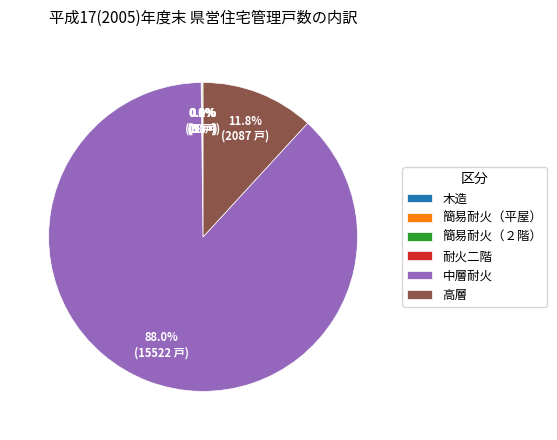

Does 中層耐火 account for over 50% of the chart?

Yes